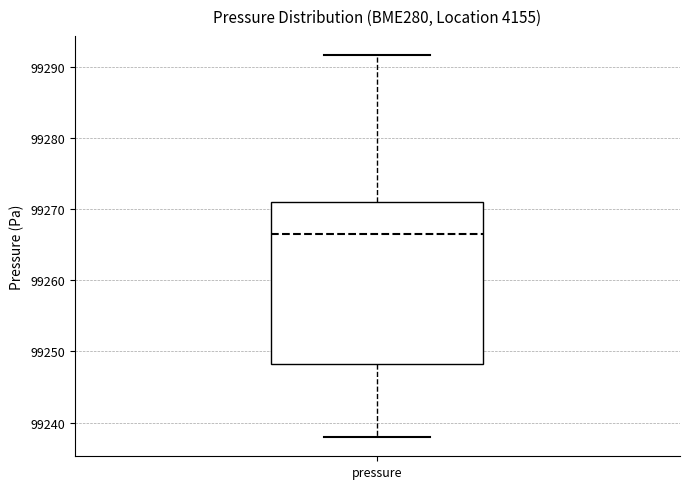

Transcribe this box plot: give where the median line is, the range the box spans, and where the two whiskers end, as read against the y-axis. The values are not printed on the chart, so give them approximately, as read against the axis.

median 99267, box 99248 to 99271, whiskers 99238 to 99292